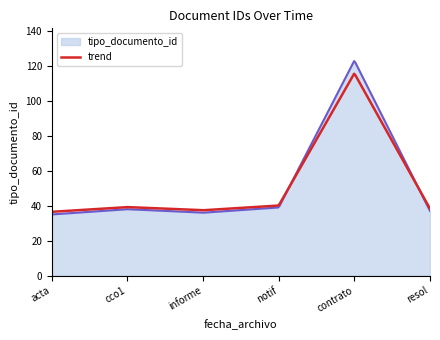

List the series in order of their peak value, highest first.

tipo_documento_id, trend